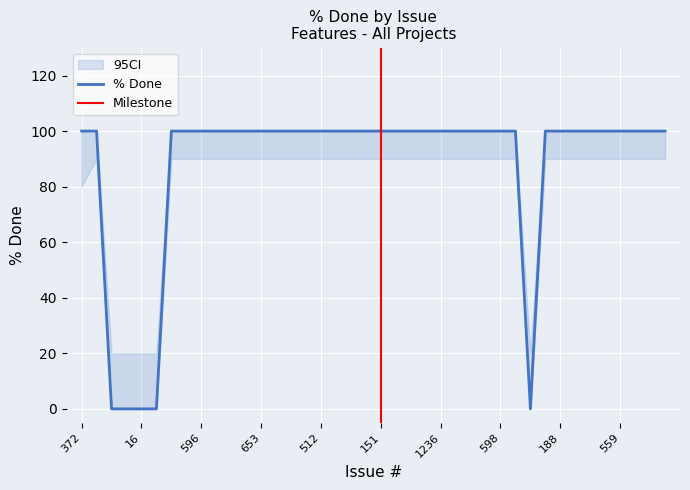

What value does the CI_upper series have at 418?

100